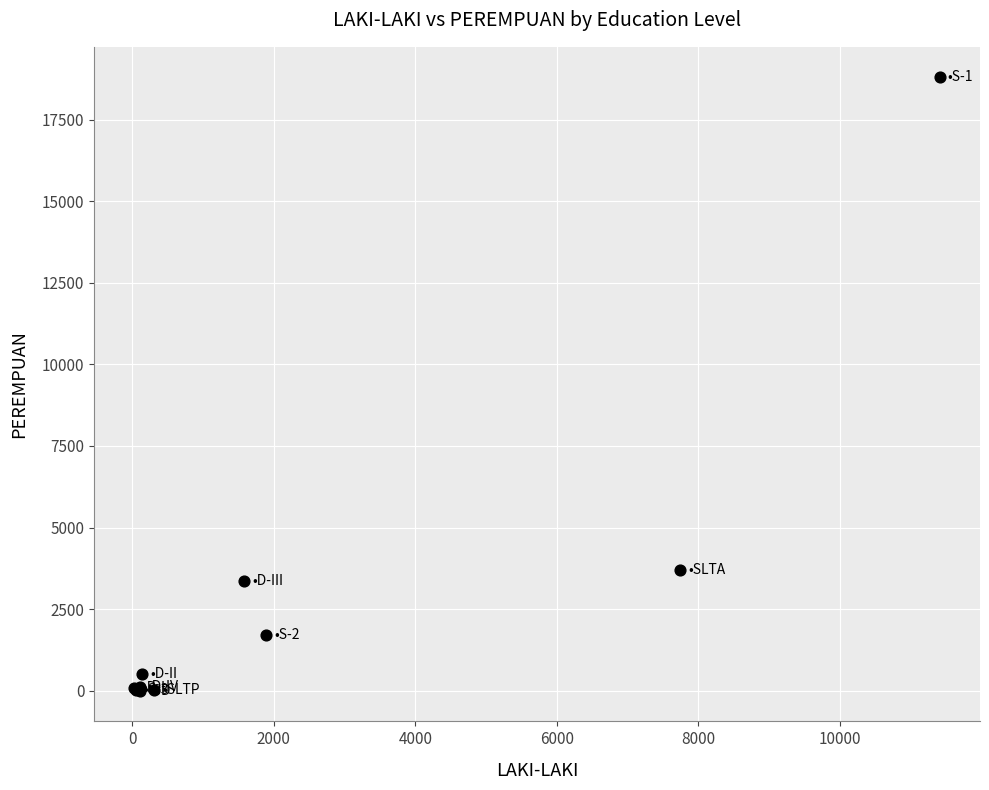

What Y value in the scatter plot is closest to 9395?

3696